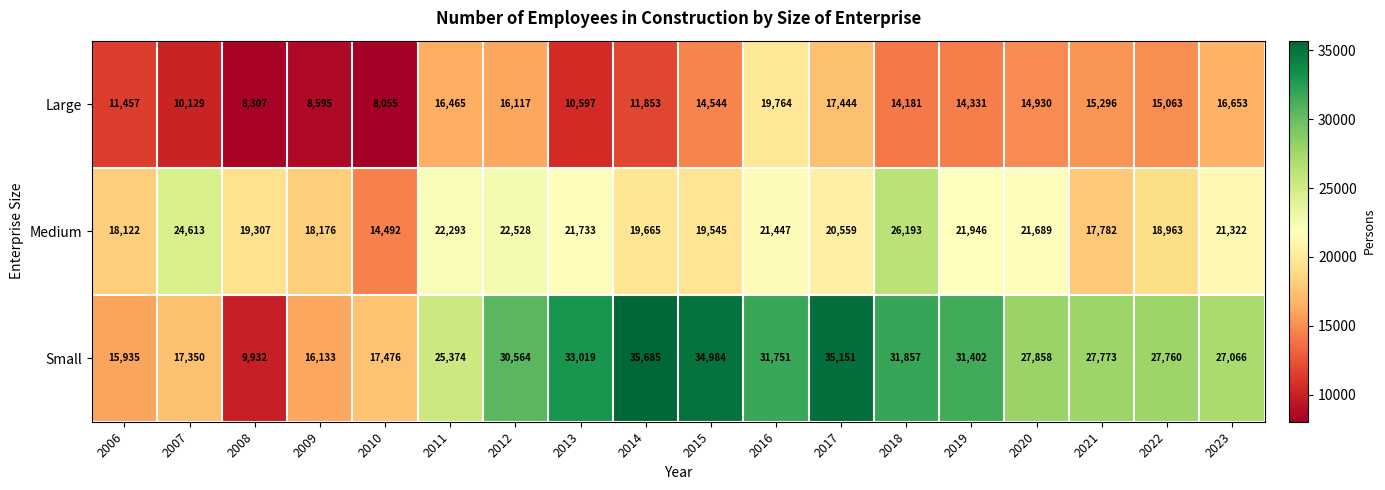

At 2013, list the series in order from largest to smallest.

Small, Medium, Large